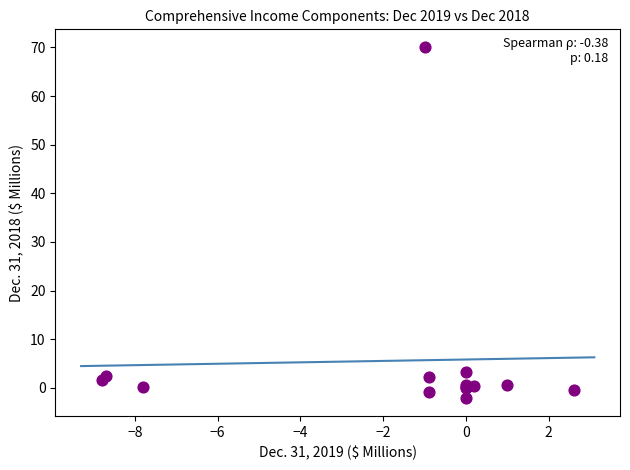

What Y value in the scatter plot is closest to 33?

3.2